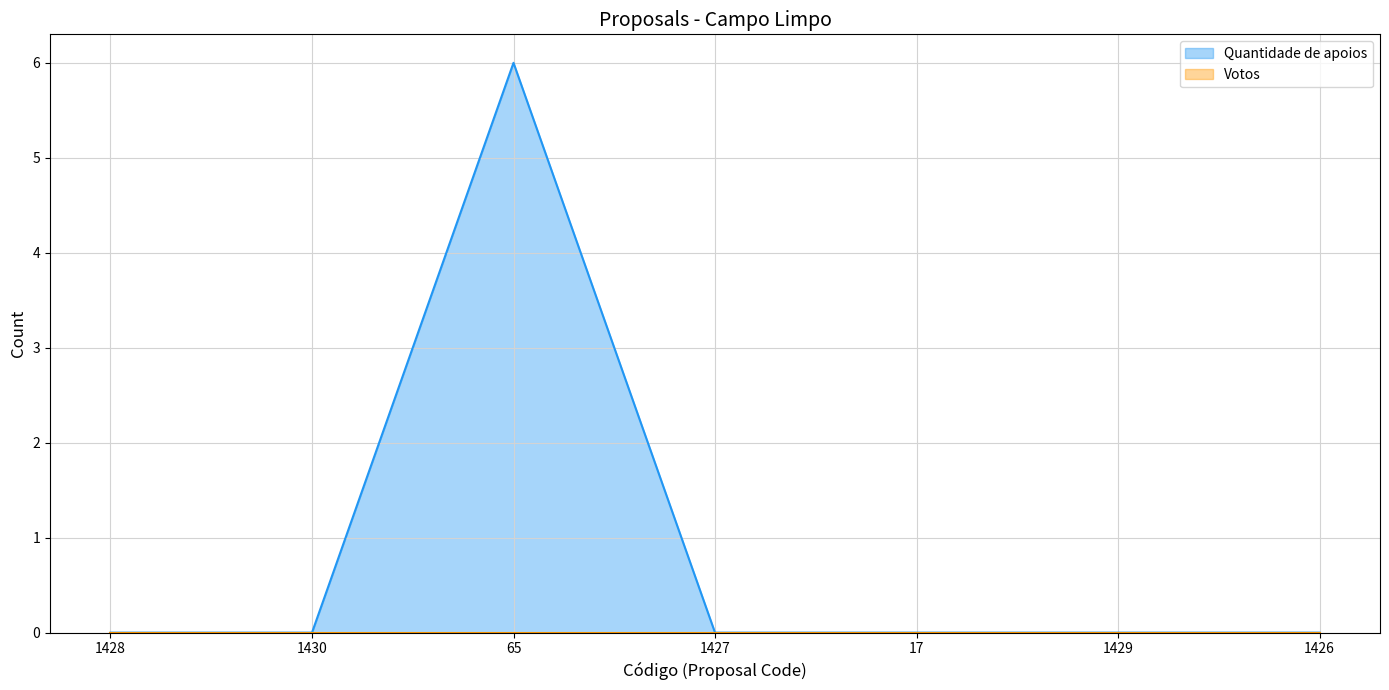

What is the difference between the maximum and minimum values?

6